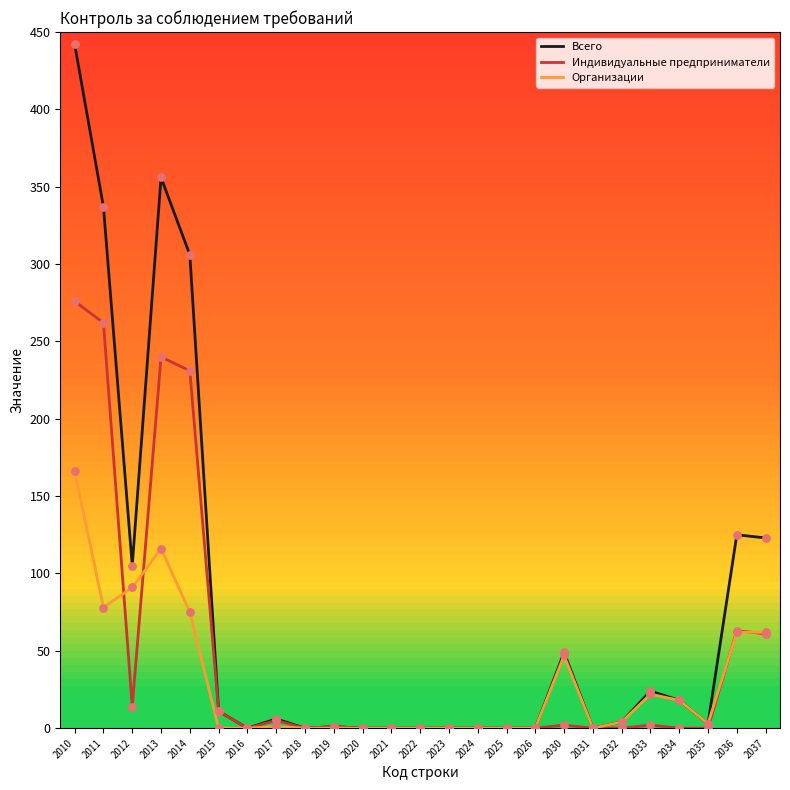

Which series has the largest range (max minus min)?

Всего